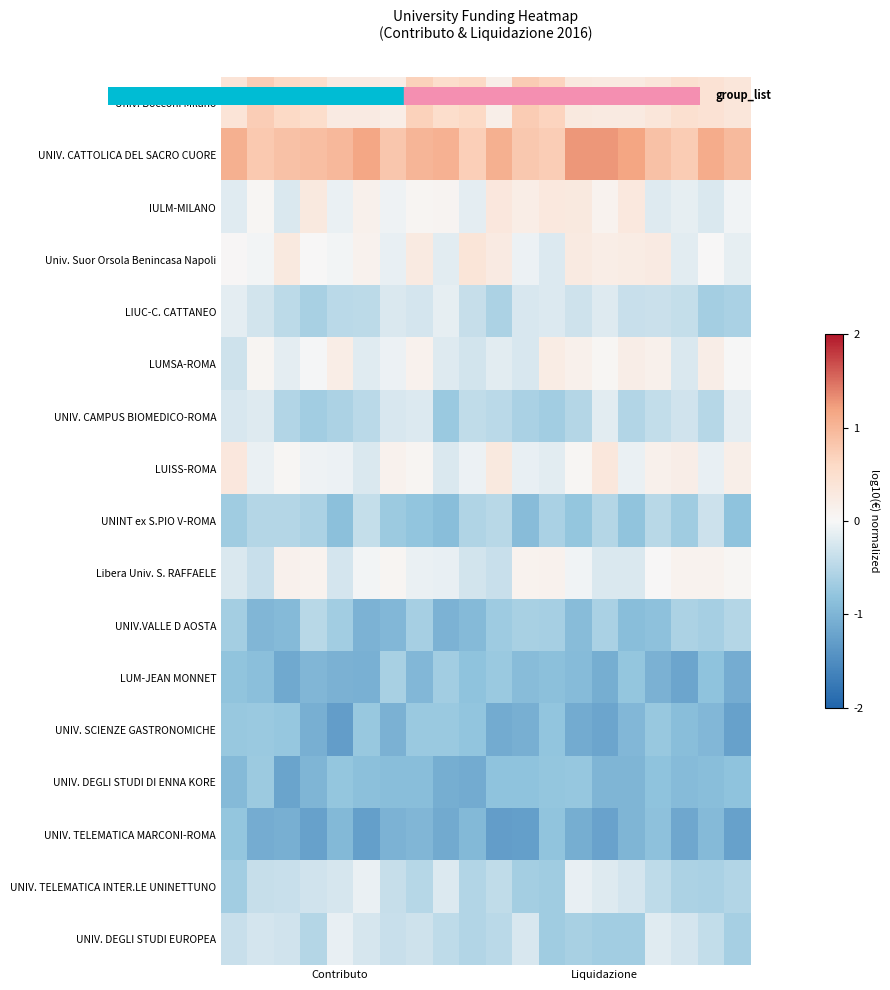

At how many categories does at least one series exceed 1?

9